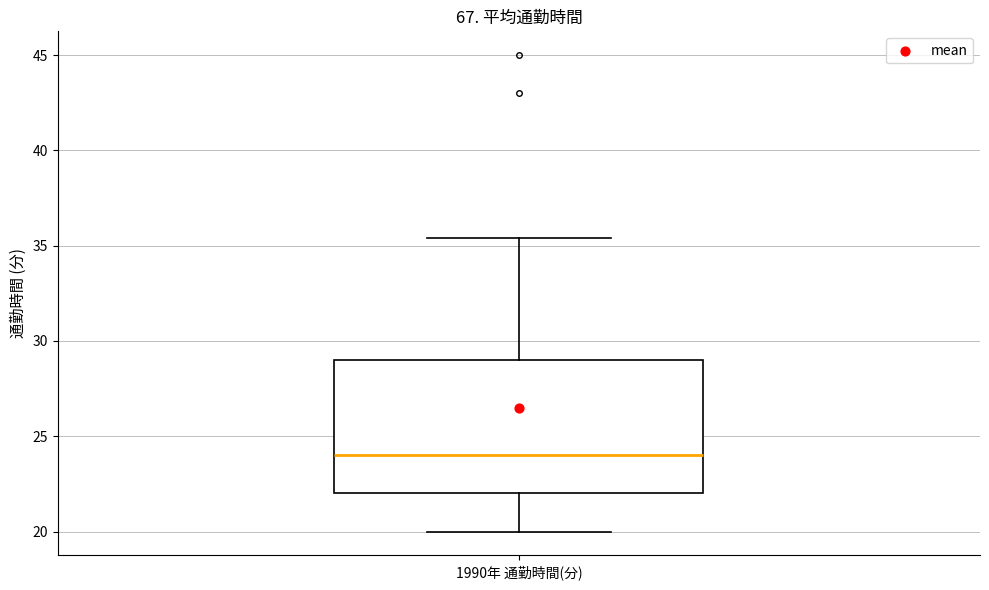

Transcribe this box plot: give where the median line is, the range the box spans, and where the two whiskers end, as read against the y-axis. The values are not printed on the chart, so give them approximately, as read against the axis.

median 24.0, box 22.0 to 29.0, whiskers 20.0 to 35.5